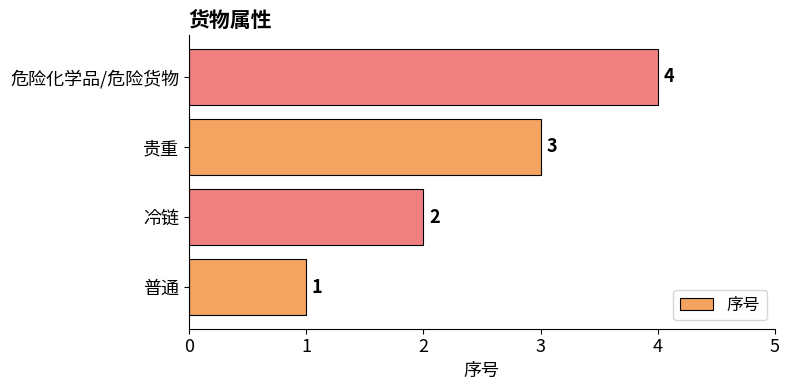

What is the maximum value shown in the chart?

4